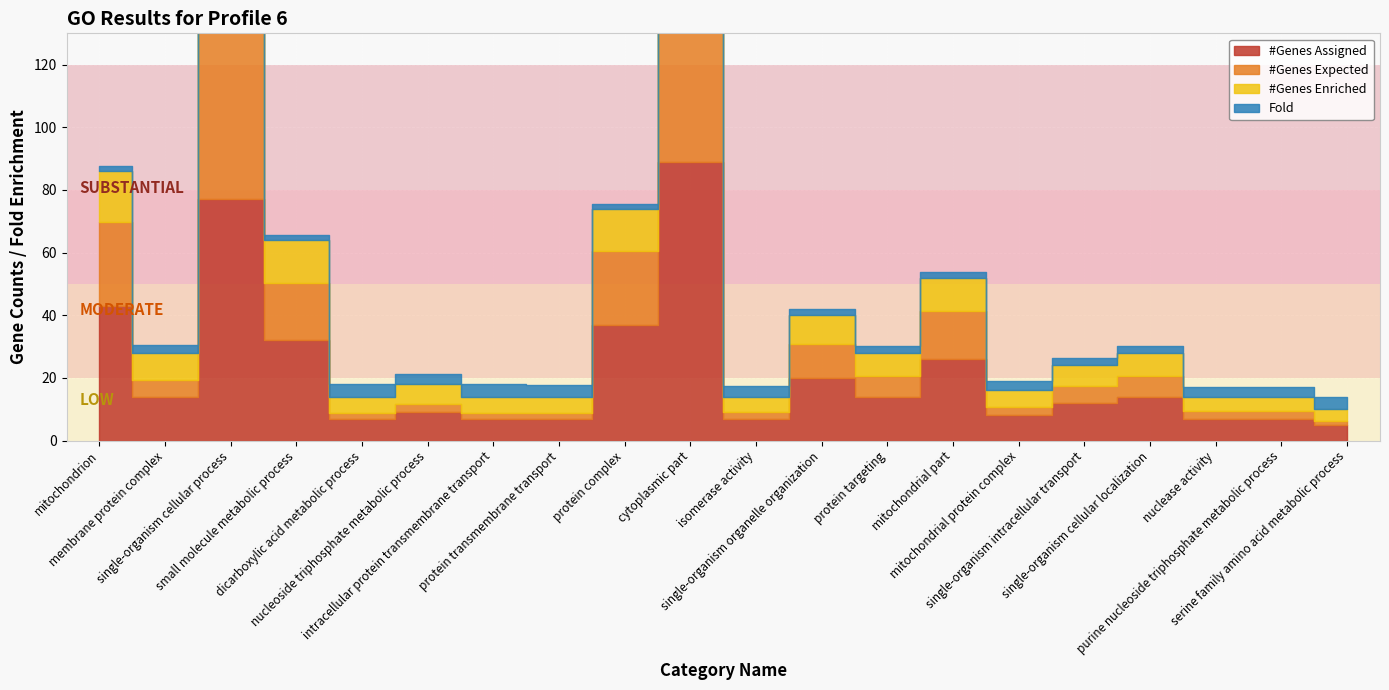

Between protein complex and serine family amino acid metabolic process, which is larger?

protein complex